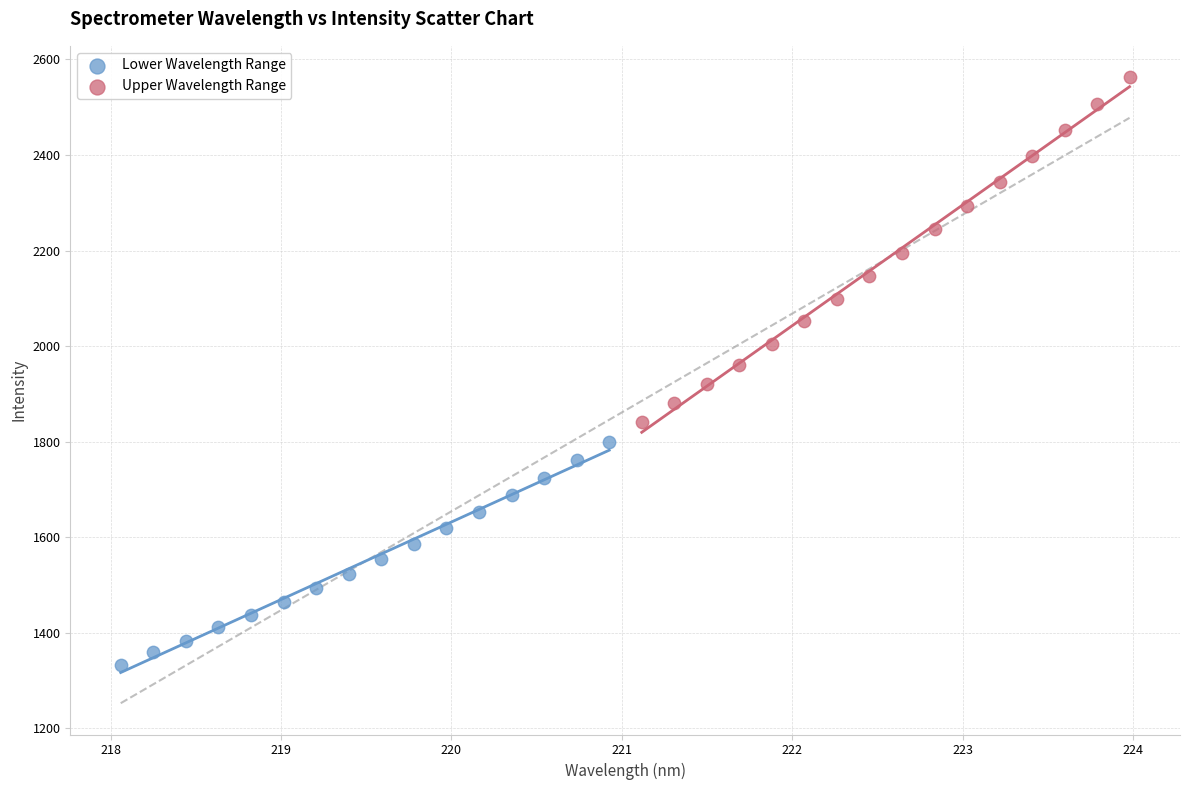

Which series reaches the minimum Y coordinate?

Lower Wavelength Range